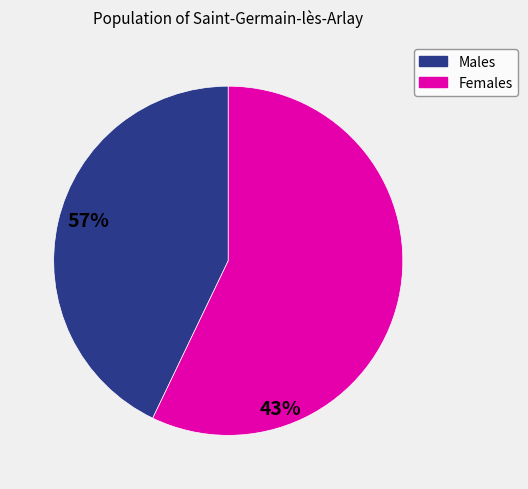

Count the number of slices in the pie.

2